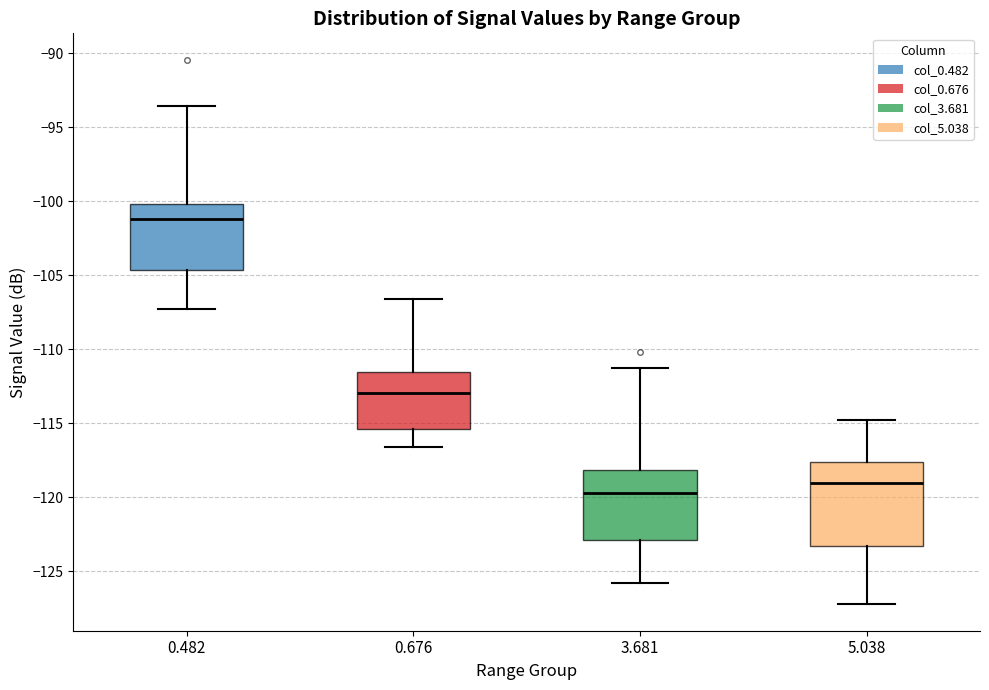

Reading left to right, transcribe this box plot: for each box, give where its median line is, the range the box spans, and where its two whiskers end, as read against the y-axis. The values are not printed on the chart, so give them approximately, as read against the axis.

0.482: median -101.0, box -104.5 to -100.0, whiskers -107.5 to -93.5
0.676: median -113.0, box -115.5 to -111.5, whiskers -116.5 to -106.5
3.681: median -119.5, box -123.0 to -118.0, whiskers -126.0 to -111.5
5.038: median -119.0, box -123.5 to -117.5, whiskers -127.0 to -115.0